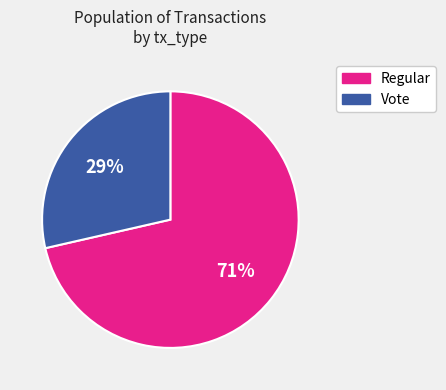

What is the smallest slice in the pie chart?

Vote